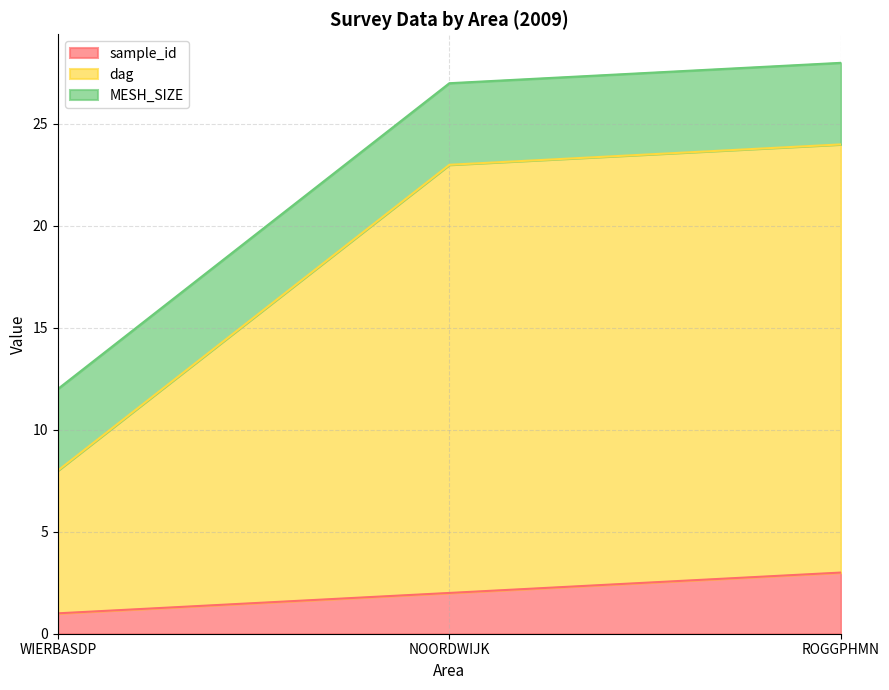

What are all the series names shown in the legend?

sample_id, dag, MESH_SIZE